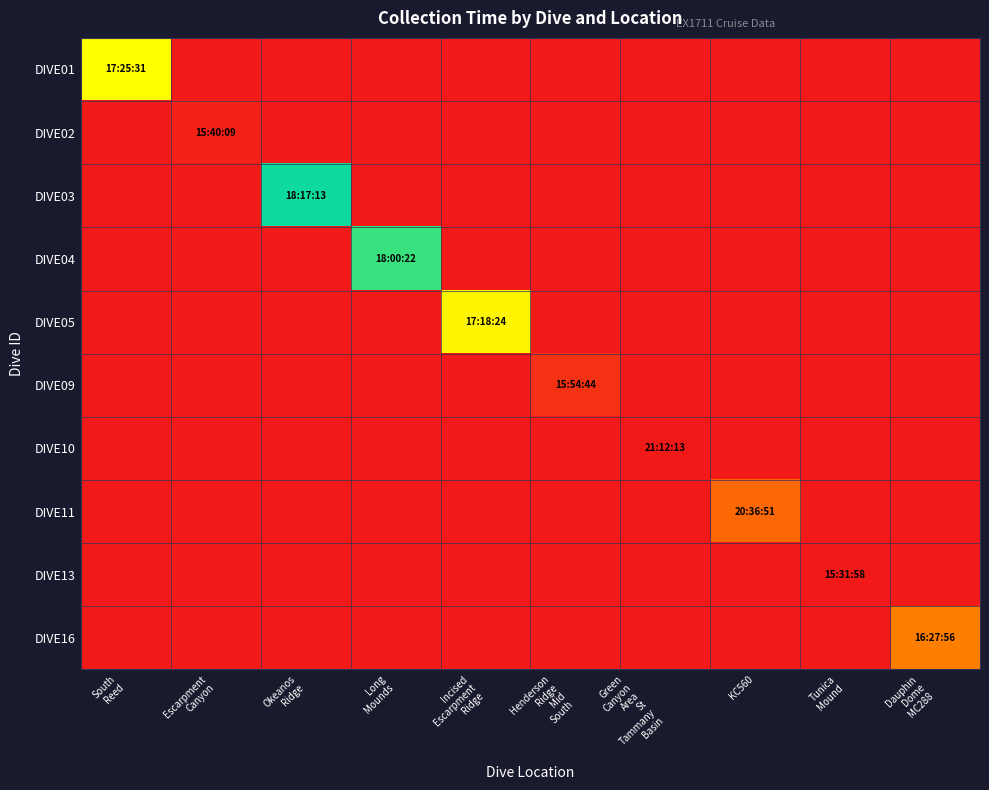

Count the number of categories in the chart.

10